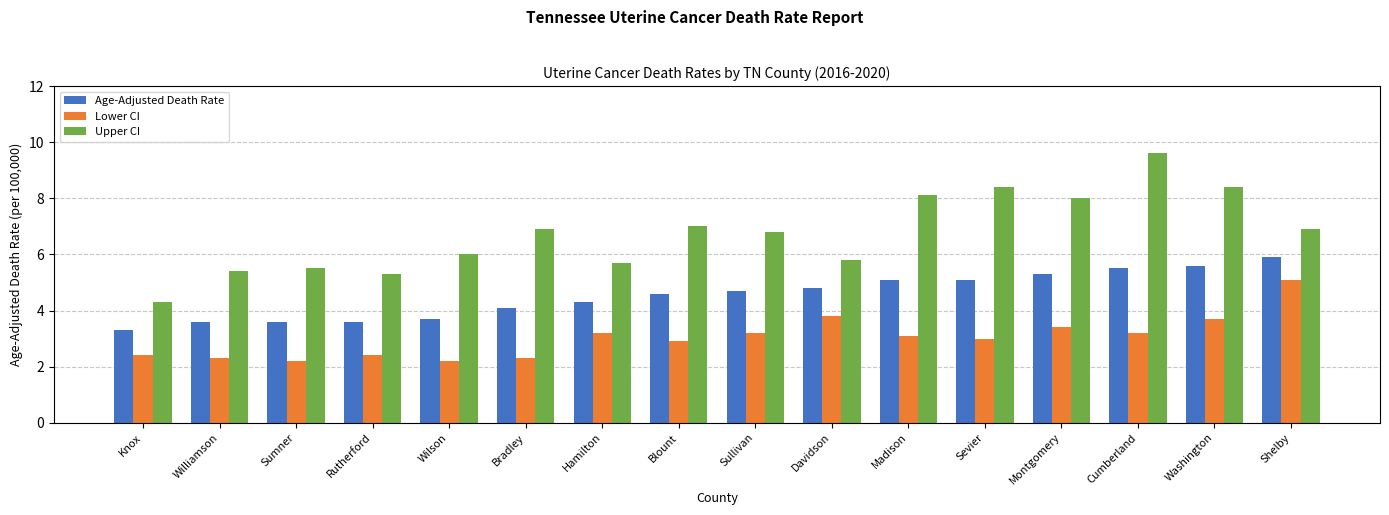

Is it true that Age-Adjusted Death Rate equals 3.7 at Wilson?

True